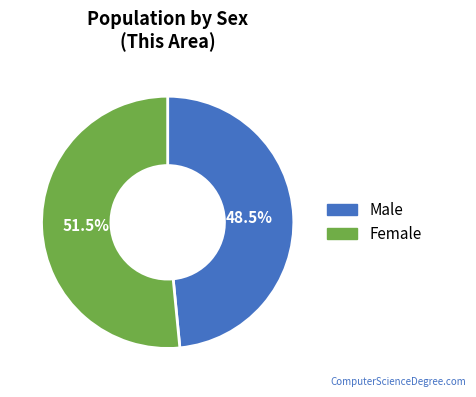

Is the sum of Male and Female greater than half?

Yes